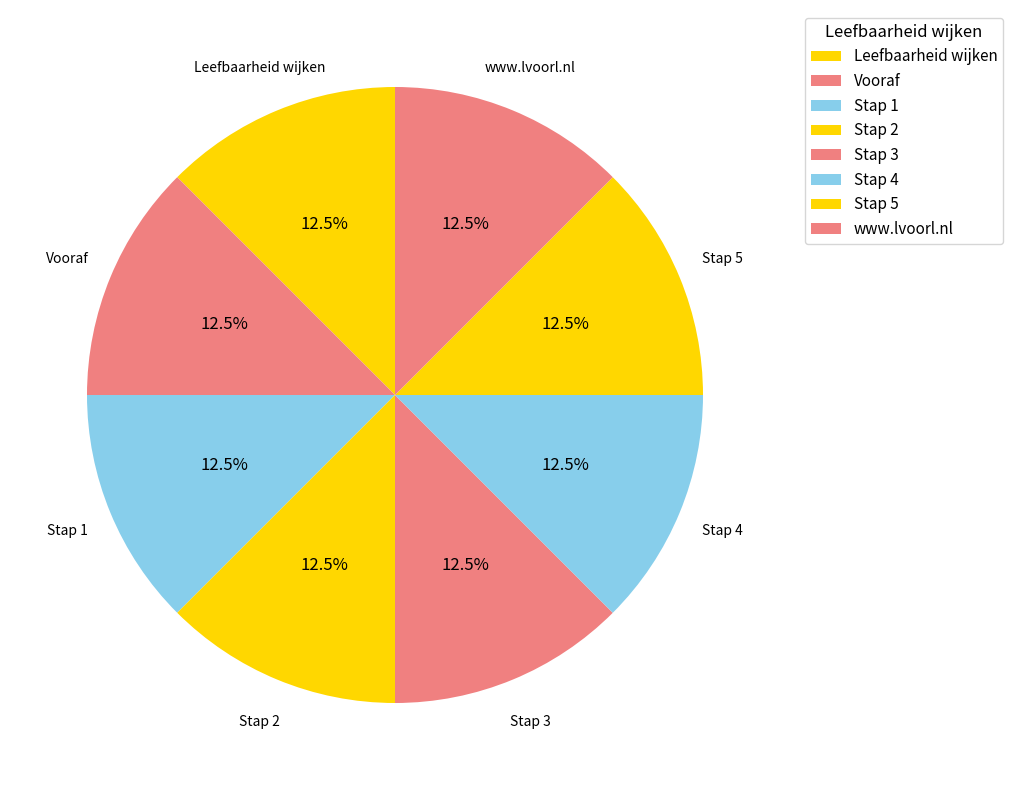

True or false: Stap 2 accounts for 2% of the total.

False